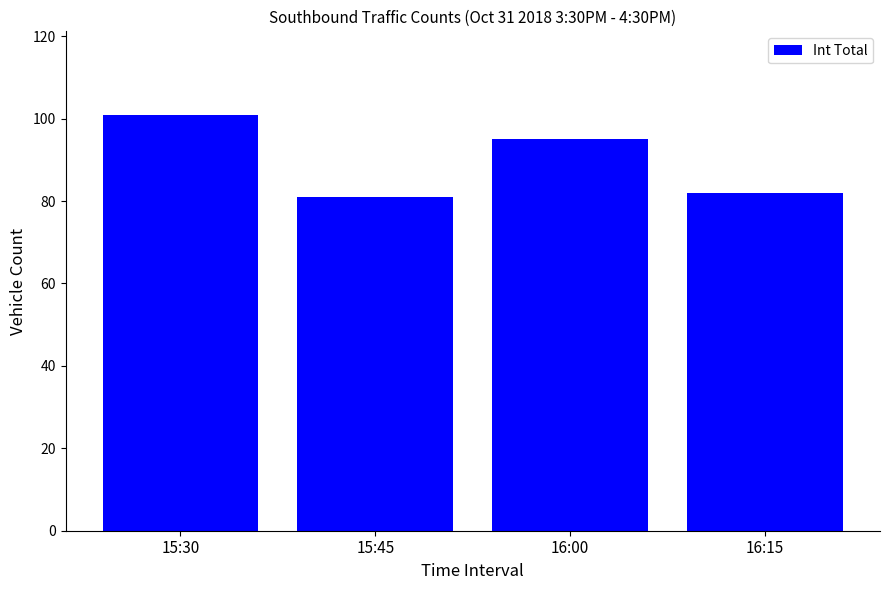

The chart shows a value of 45 at 15:30. True or false?

False